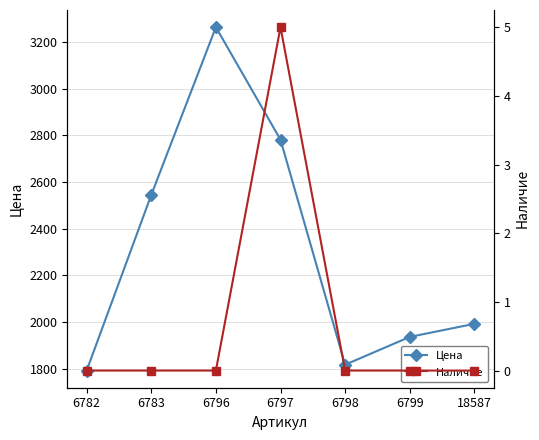

How many Наличие values are between 0 and 1?

6